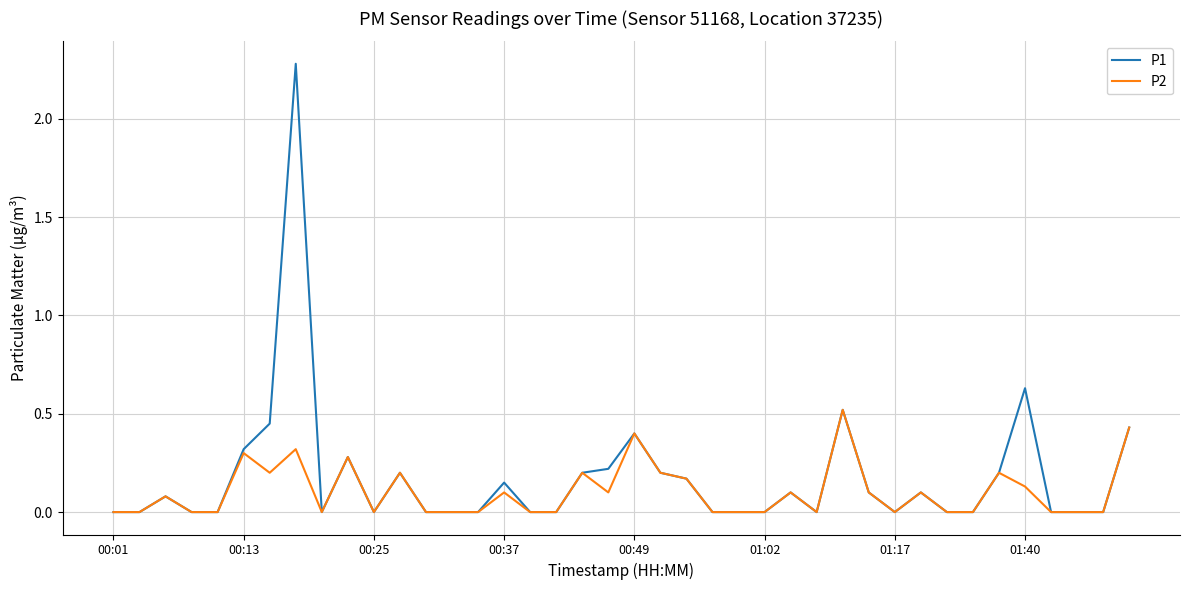

What is the greatest value displayed?

2.3